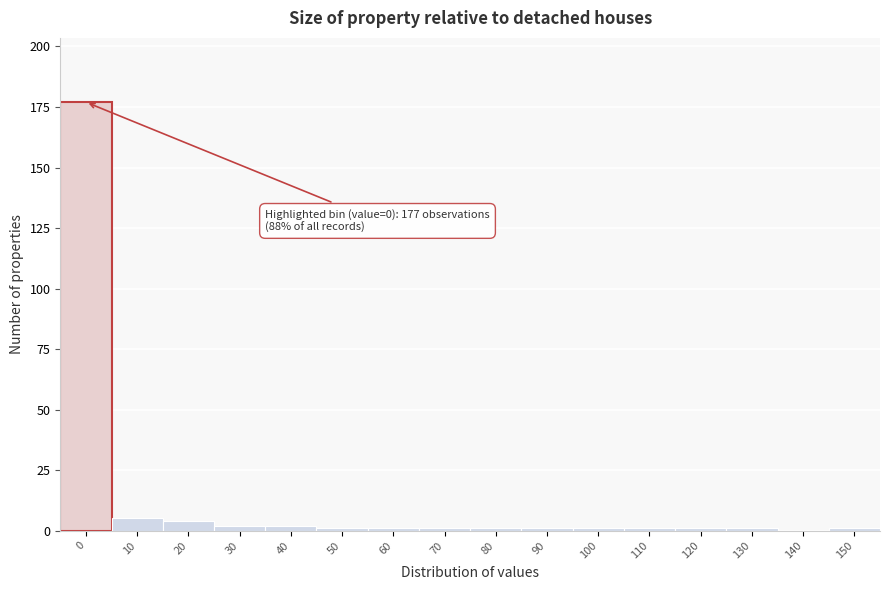

Reading right to left, transcribe all the data shown in this chart.

150=1	140=0	130=1	120=1	110=1	100=1	90=1	80=1	70=1	60=1	50=1	40=2	30=2	20=4	10=5	0=177